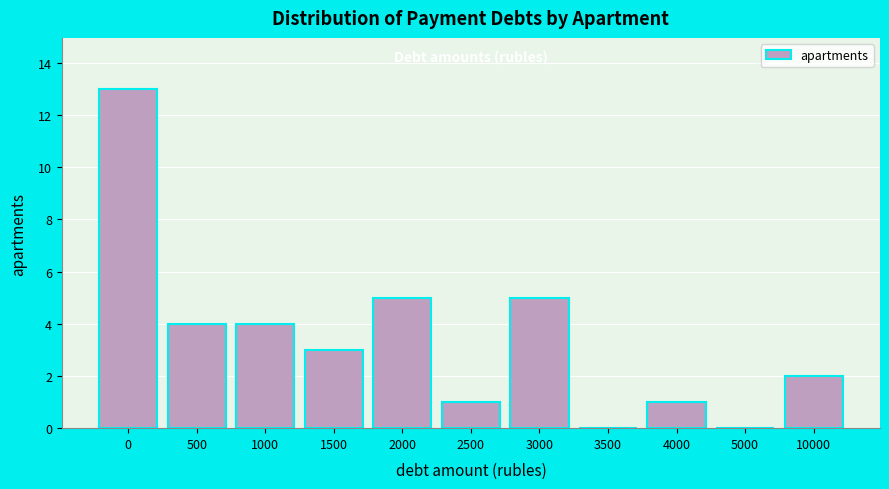

Reading right to left, extract all data points from this chart.

10000=2	5000=0	4000=1	3500=0	3000=5	2500=1	2000=5	1500=3	1000=4	500=4	0=13